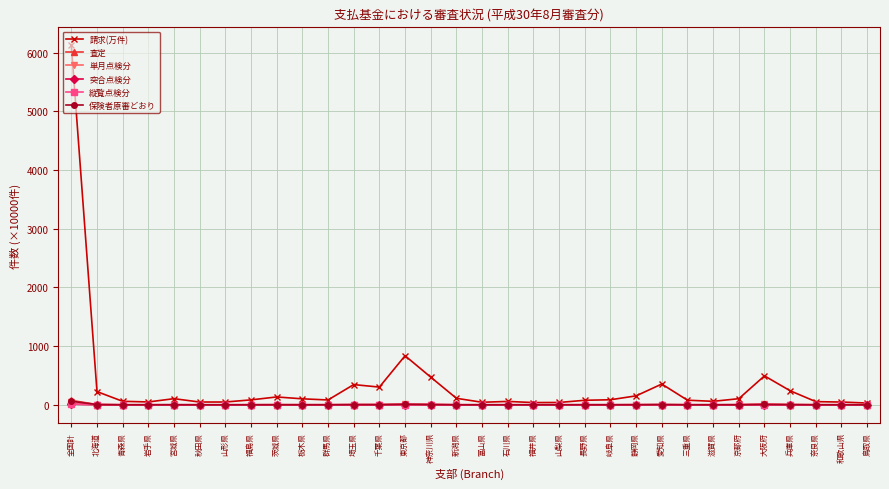

What is the difference between the maximum and minimum values in the 請求(万件) series?

6092.5